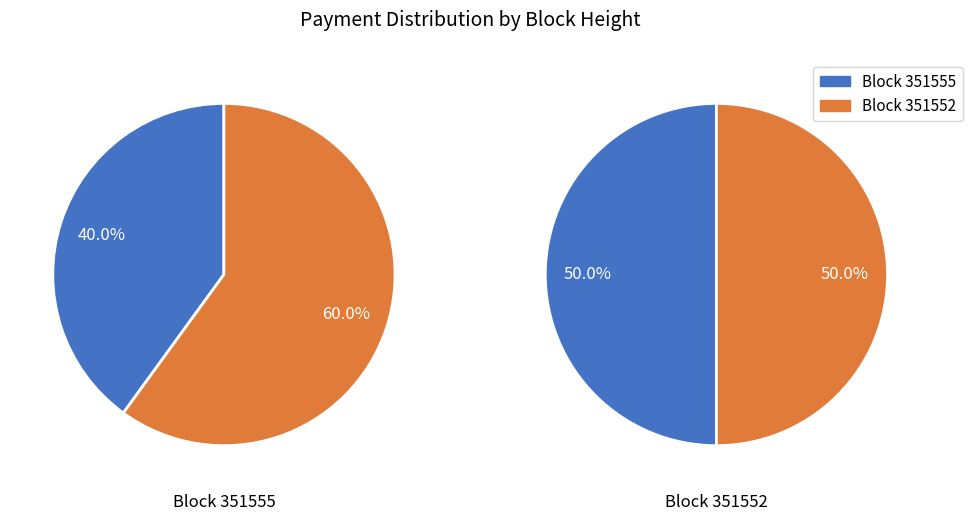

To the nearest percent, what portion does 351552 represent?

50%